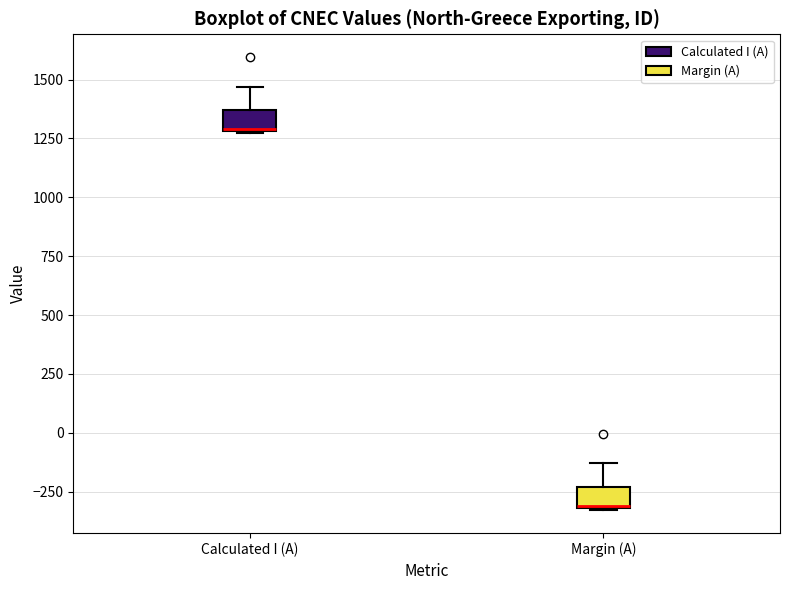

Reading left to right, transcribe this box plot: for each box, give where its median line is, the range the box spans, and where its two whiskers end, as read against the y-axis. The values are not printed on the chart, so give them approximately, as read against the axis.

Calculated I (A): median 1300, box 1300 to 1350, whiskers 1250 to 1450
Margin (A): median -300, box -300 to -250, whiskers -350 to -150